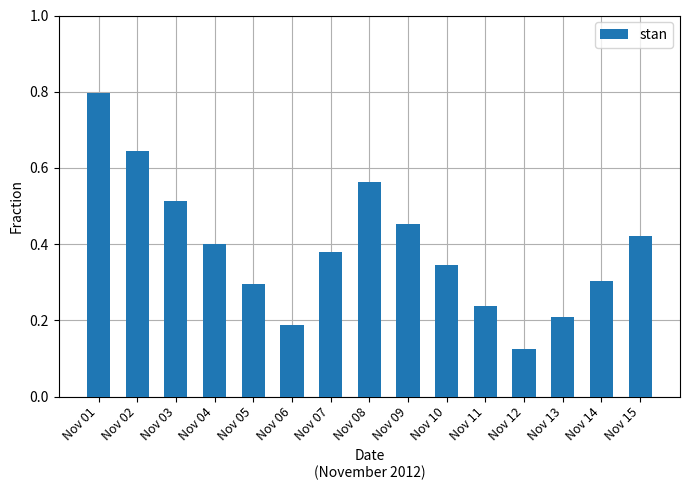

The value at Nov 12 is 0.2. True or false?

False